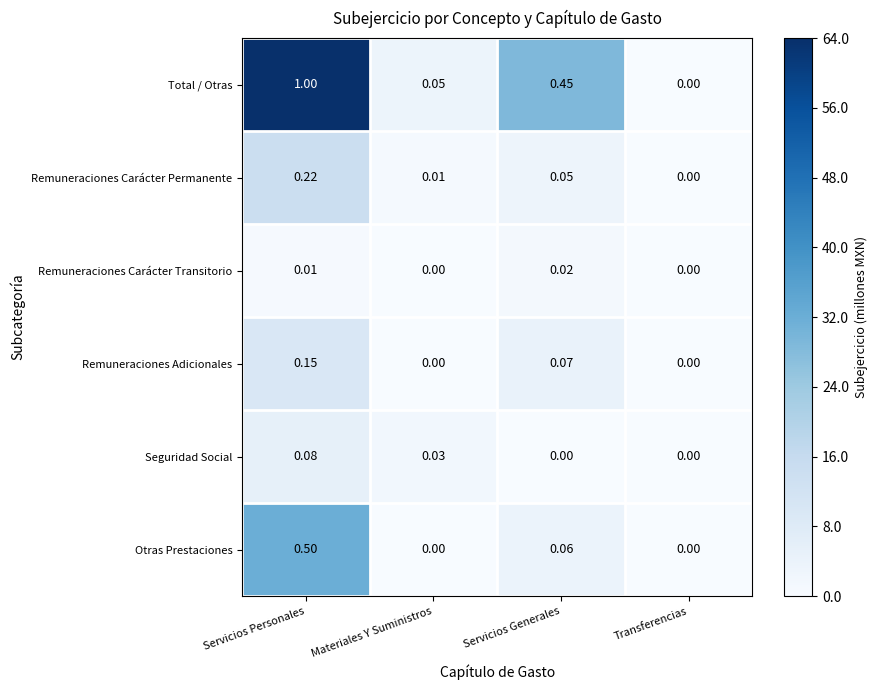

Which series has the largest total across all categories?

Total / Otras